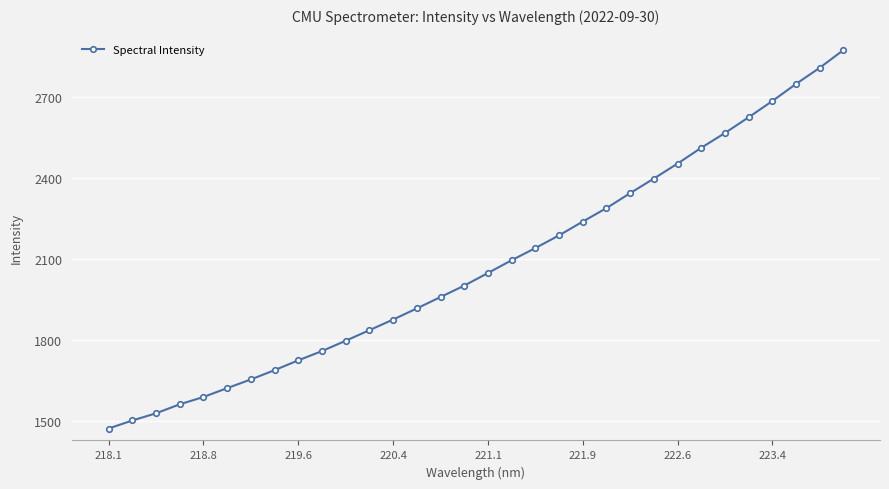

How many lines are shown in the chart?

1